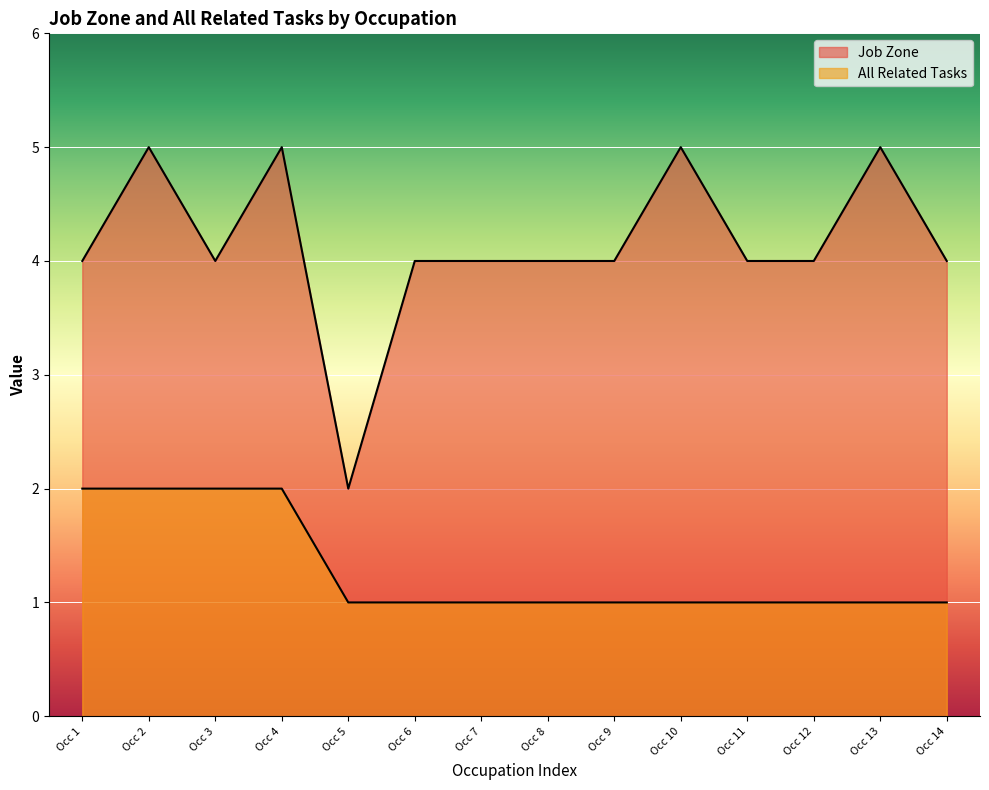

How many lines are shown in the chart?

2